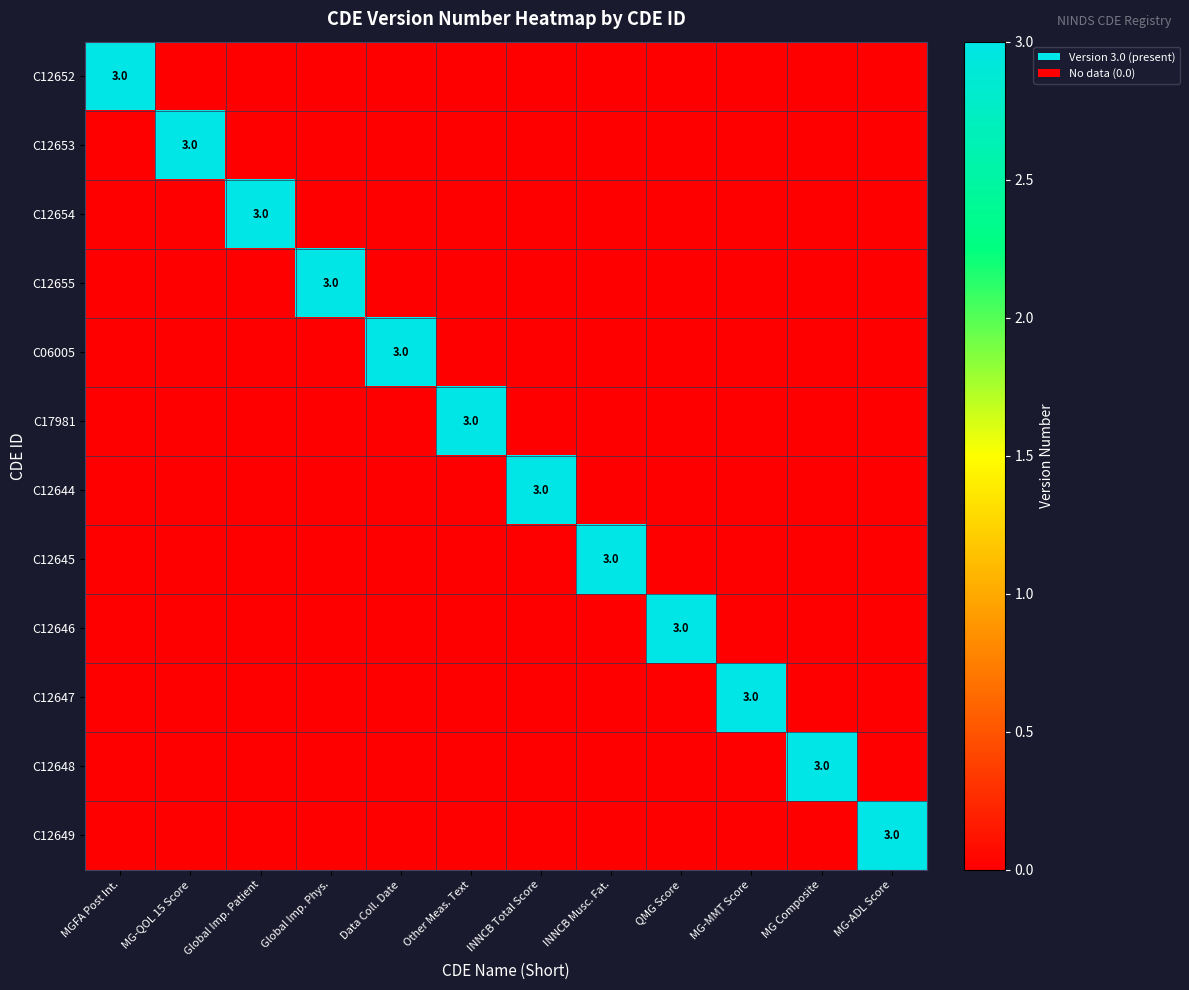

True or false: C06005 has a value of 5 at Data Coll. Date.

False